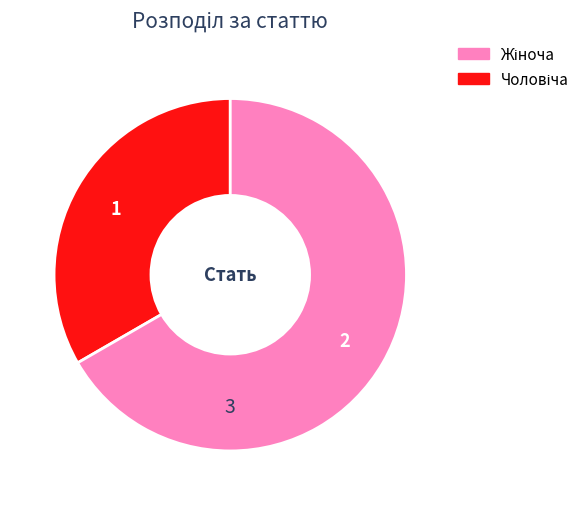

Does any single category account for the majority?

Yes